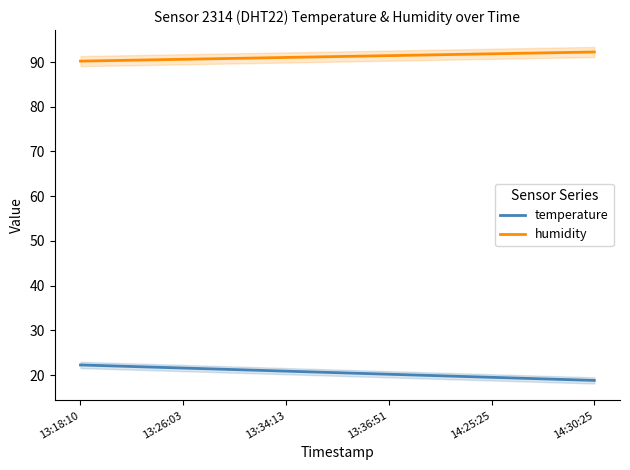

What is the highest value of the humidity series?

92.2